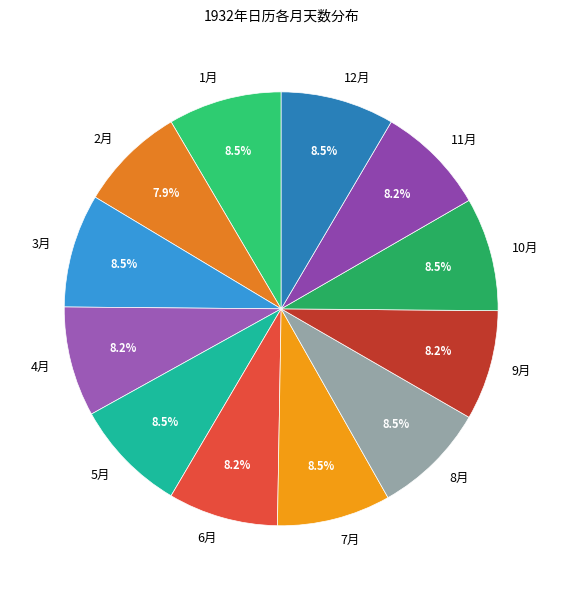

How many segments does this pie chart have?

12